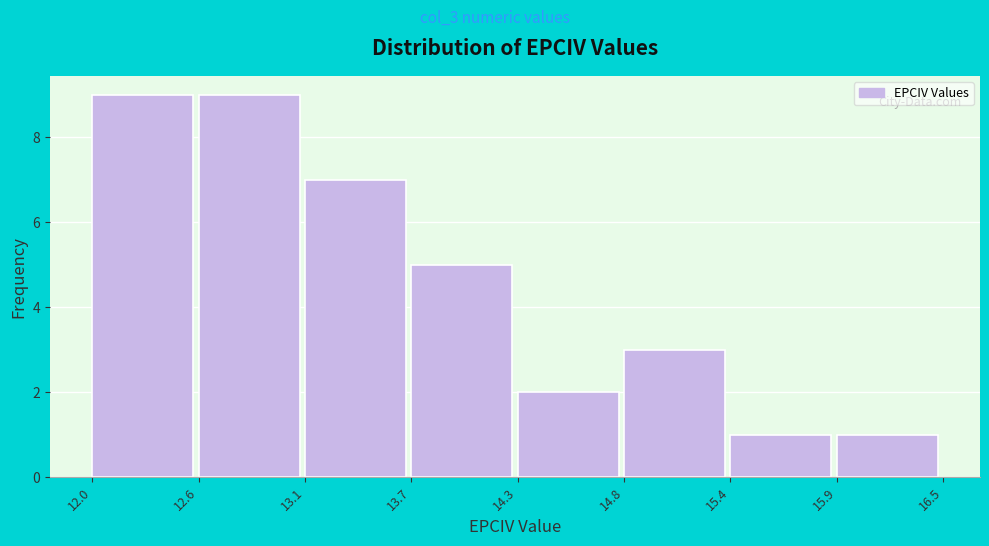

Reading left to right, transcribe this chart: for each bar, give the range it covers on the x-axis and its height. The values are not printed on the chart, so give them approximately, as read against the axis.

12.0 to 12.6: 9
12.6 to 13.1: 9
13.1 to 13.7: 7
13.7 to 14.3: 5
14.3 to 14.8: 2
14.8 to 15.4: 3
15.4 to 15.9: 1
15.9 to 16.5: 1